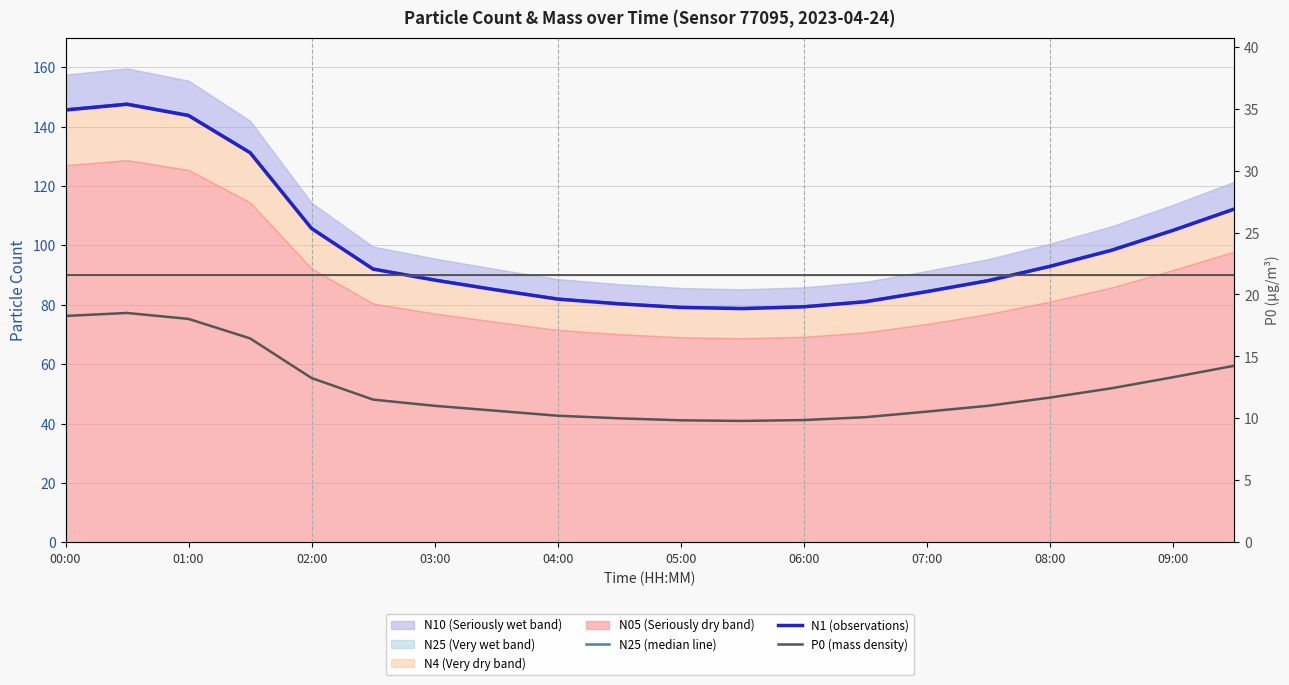

What is the sum of all P0 (mass density) values?

250.8